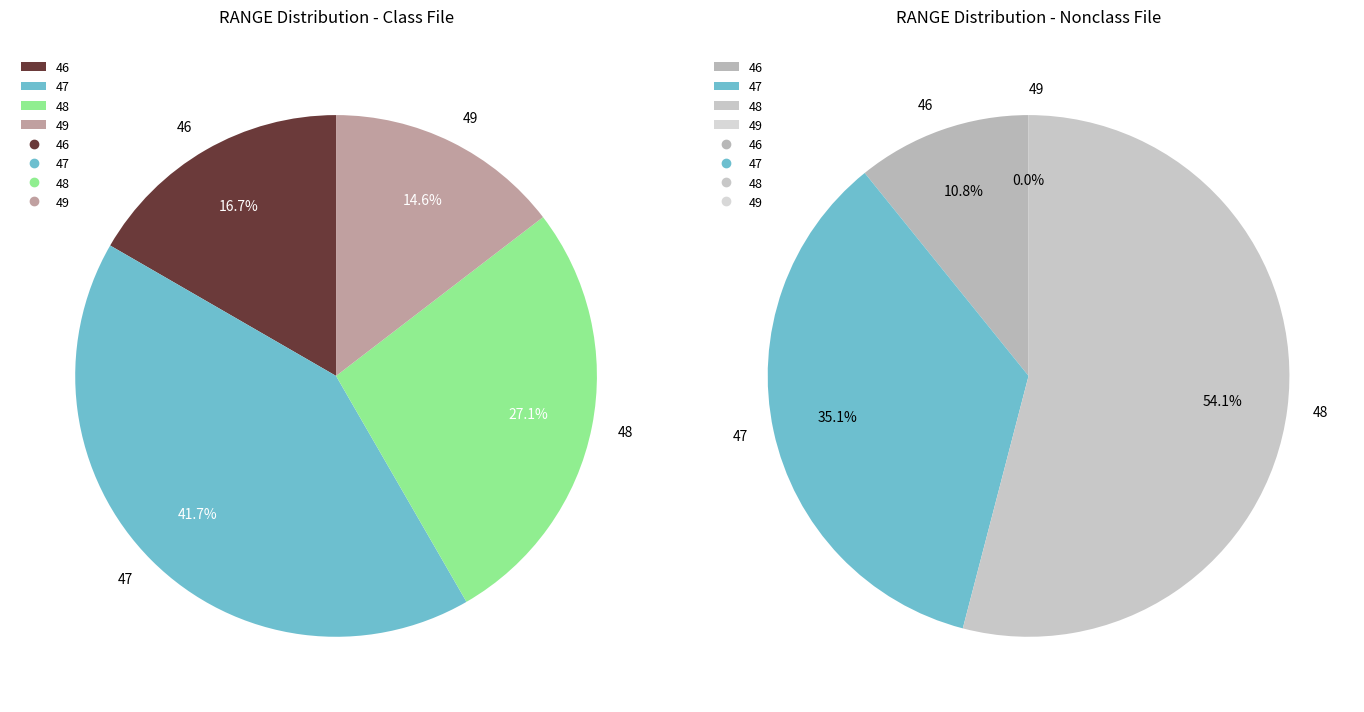

Is it true that 46 is 7% of the pie?

False